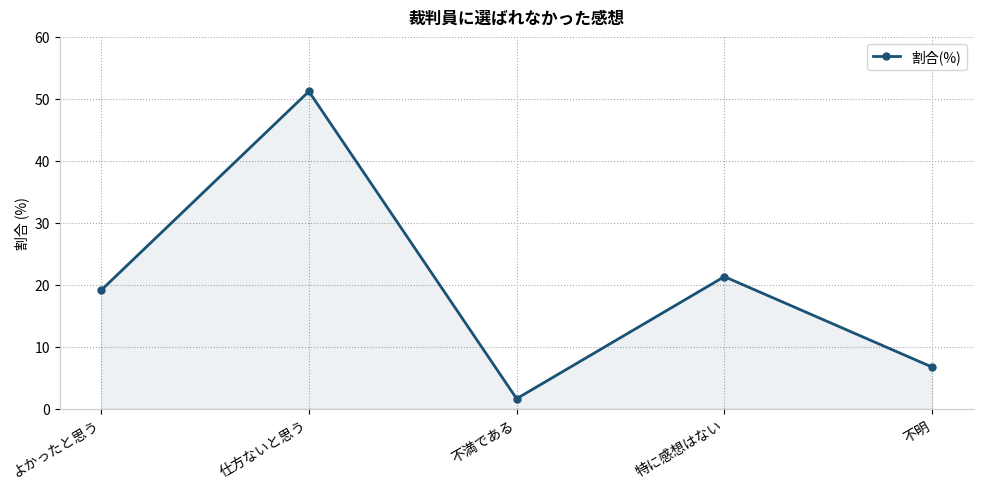

Reading right to left, list all the values displayed in this chart.

不明=6.7	特に感想はない=21.3	不満である=1.6	仕方ないと思う=51.2	よかったと思う=19.1